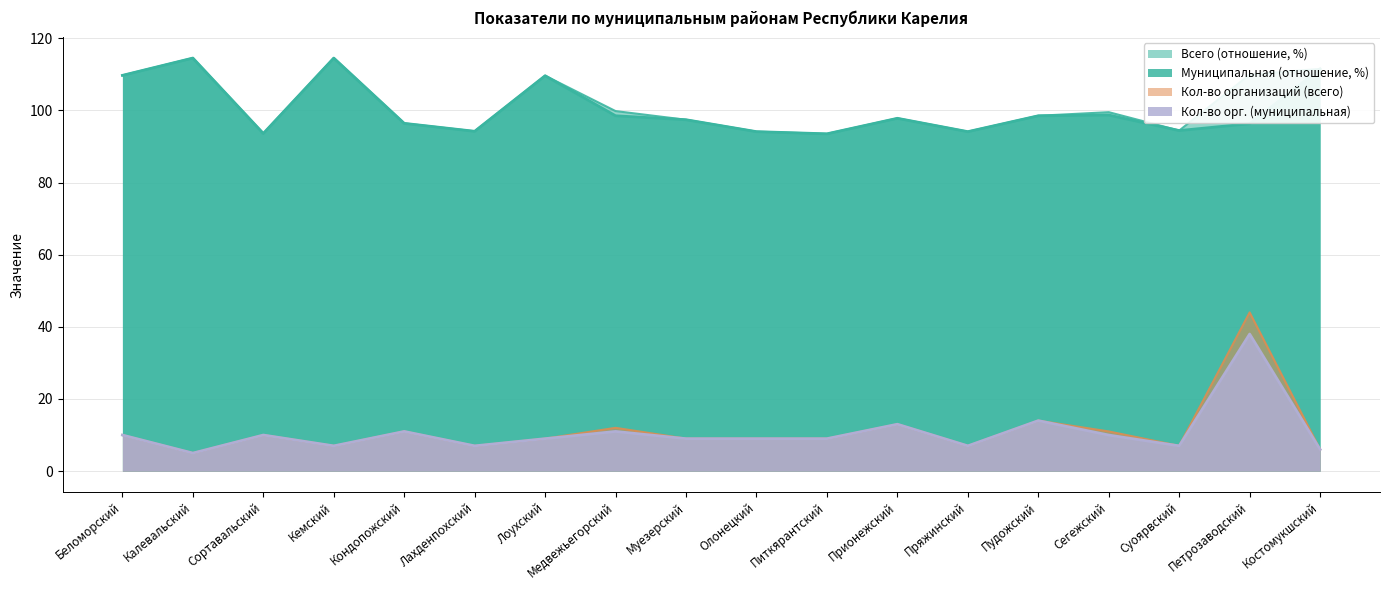

Which series has the largest range (max minus min)?

Кол-во организаций (всего)